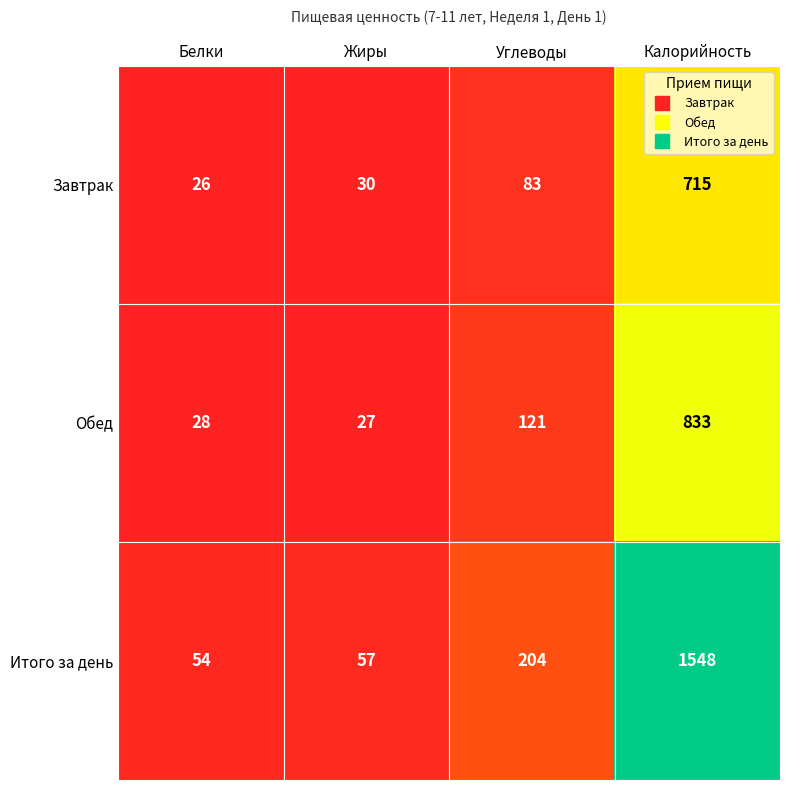

Reading left to right, what are all the values shown in this chart?

Завтрак: Белки=26	Жиры=30	Углеводы=83	Калорийность=715
Обед: Белки=28	Жиры=27	Углеводы=121	Калорийность=833
Итого за день: Белки=54	Жиры=57	Углеводы=204	Калорийность=1548